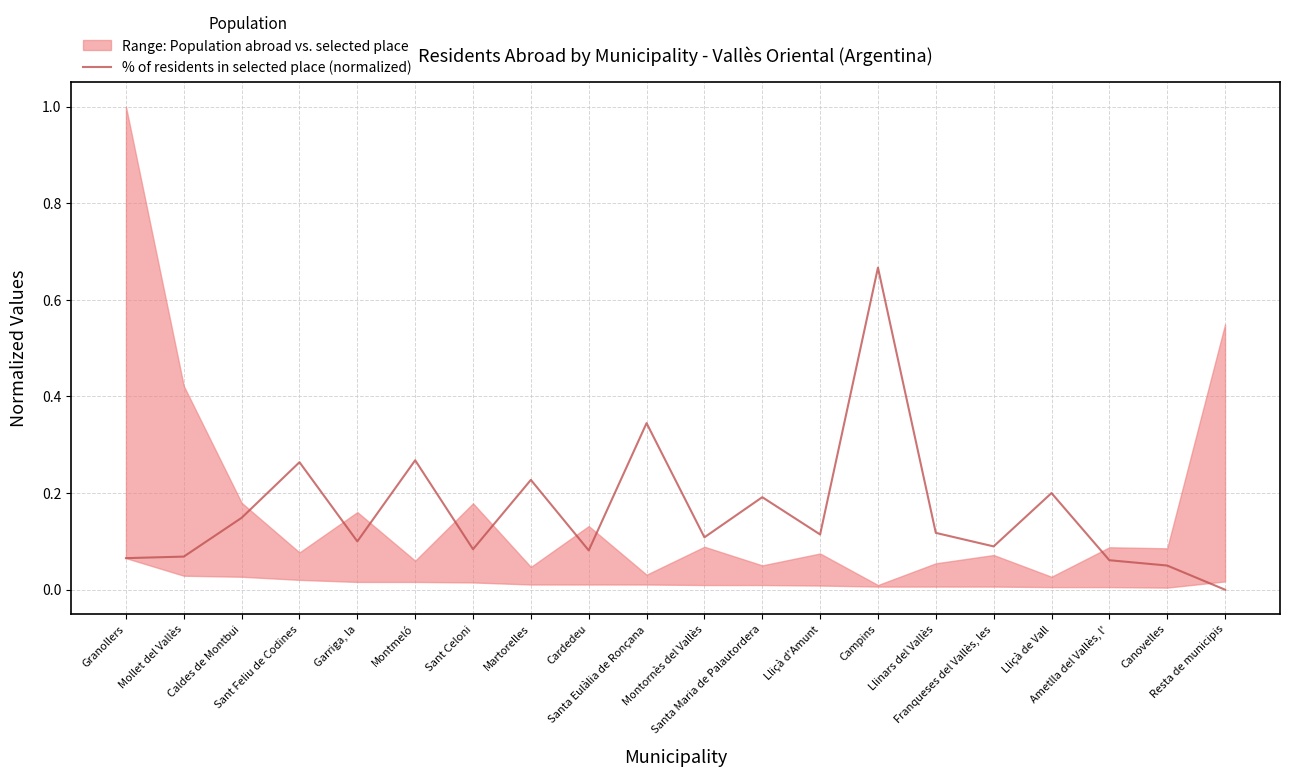

Where is the first local maximum?

Sant Feliu de Codines